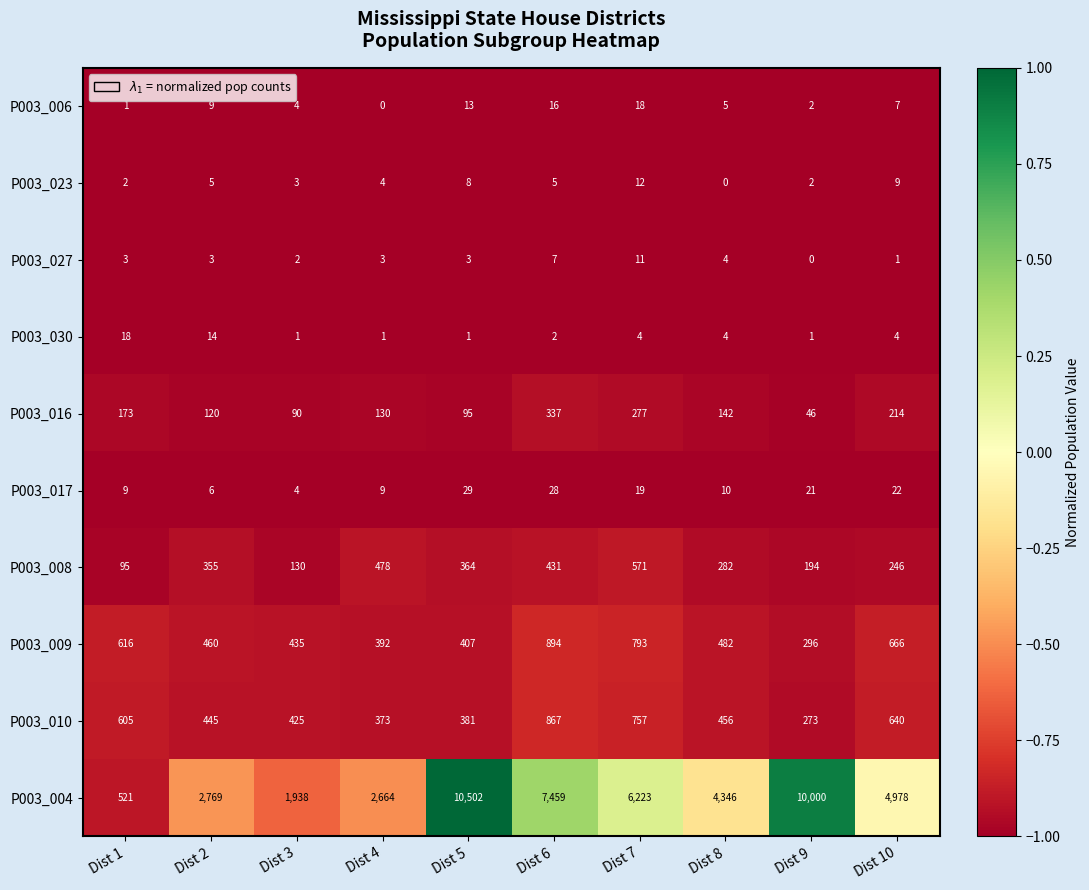

Read the P003_016 value at Dist 10, to the nearest 5.

215